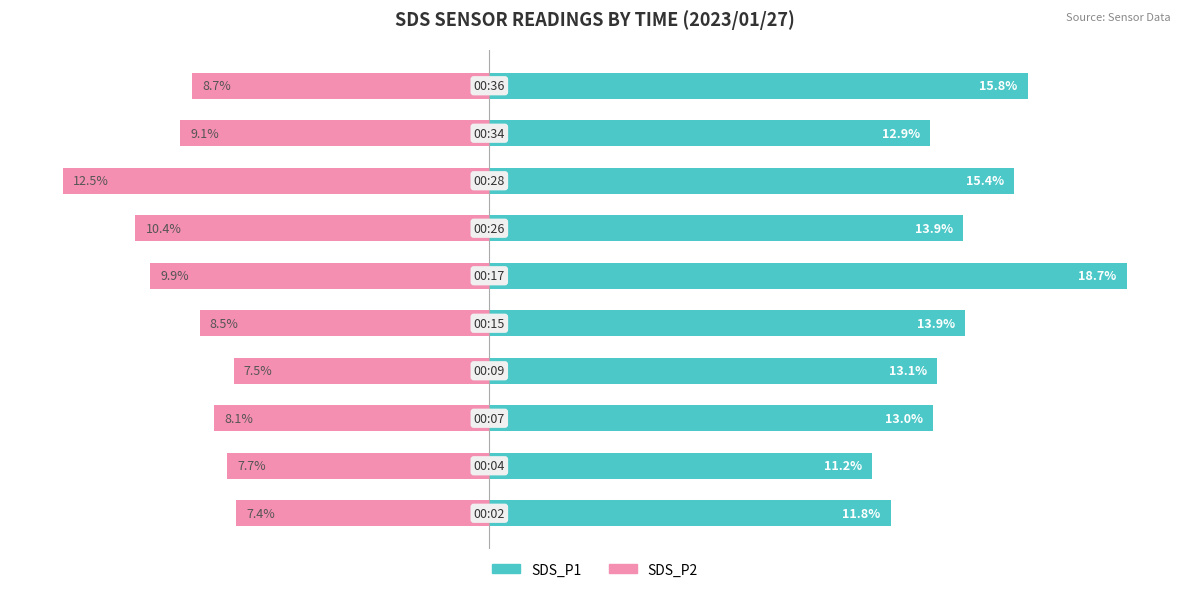

What are all the series names shown in the legend?

SDS_P1, SDS_P2